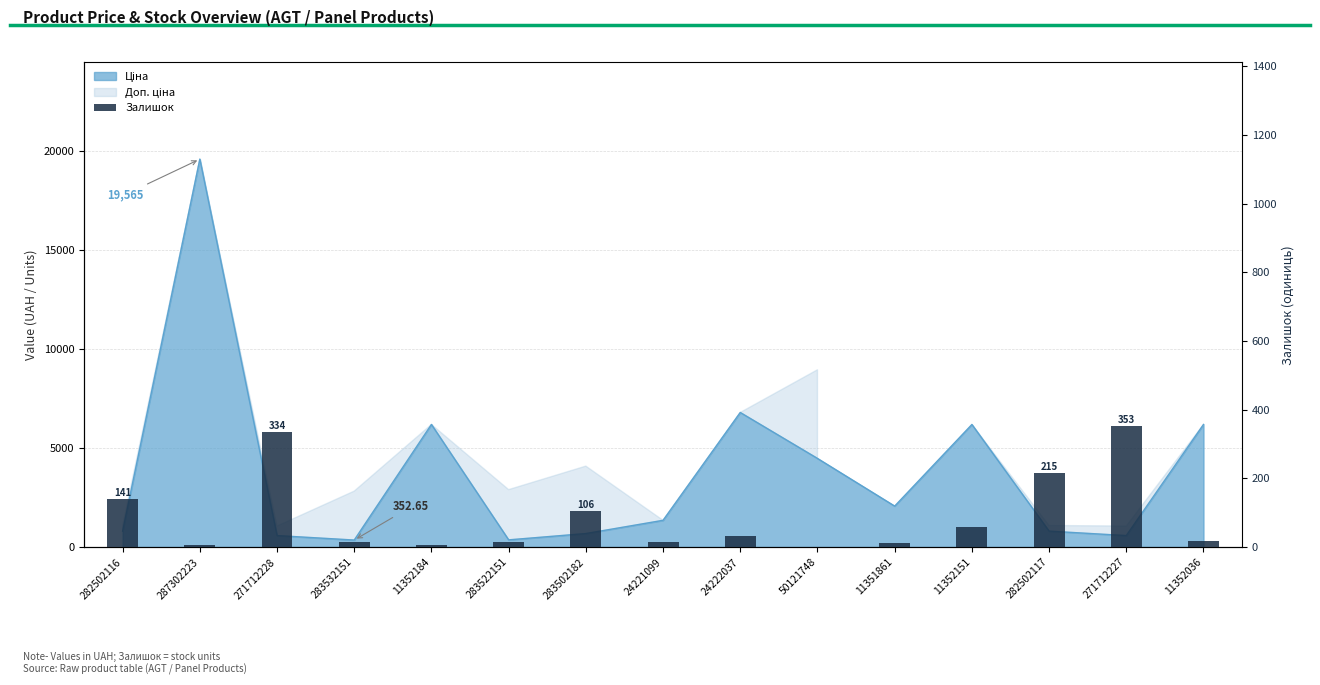

Which category has the lowest value across all series?

50121748